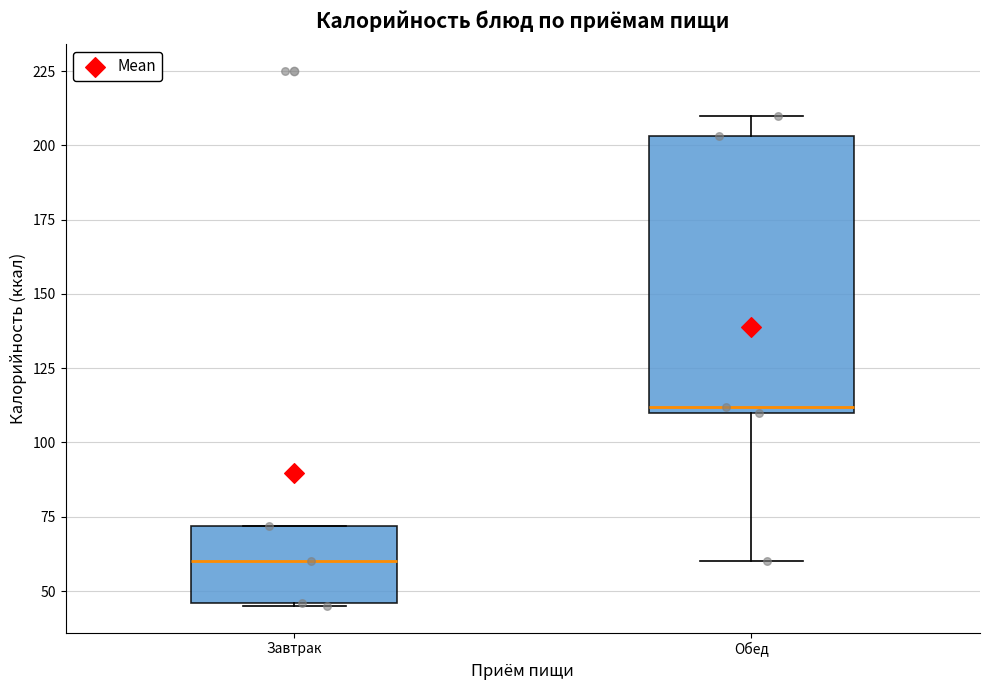

Reading left to right, read every box against the y-axis: the position of its median line, the range the box covers, and the ends of its whiskers. The values are not printed on the chart, so give them approximately, as read against the axis.

Завтрак: median 60, box 45 to 70, whiskers 45 to 70
Обед: median 110 (just above the box's lower edge), box 110 to 205, whiskers 60 to 210